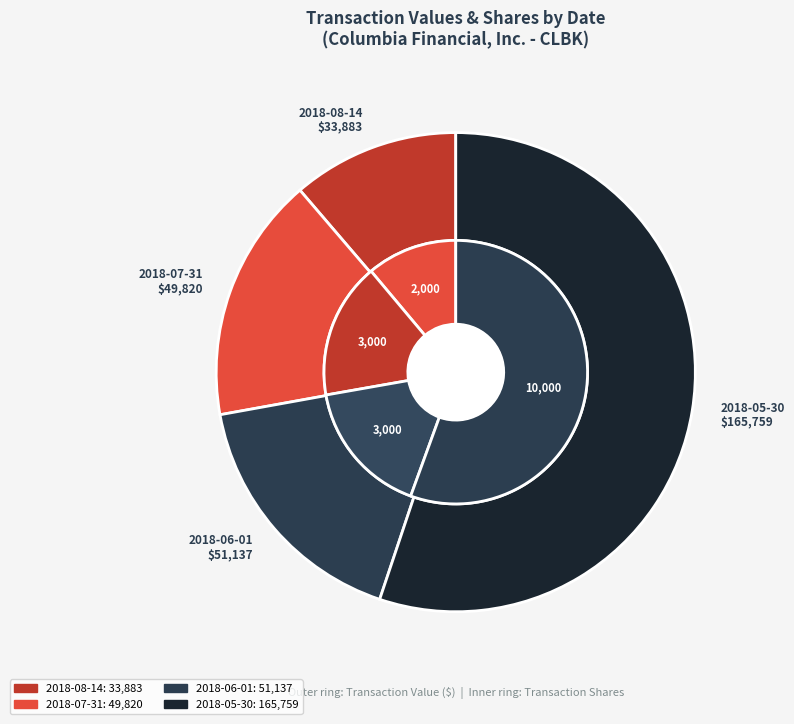

To the nearest percent, what is the average slice percentage?

25%